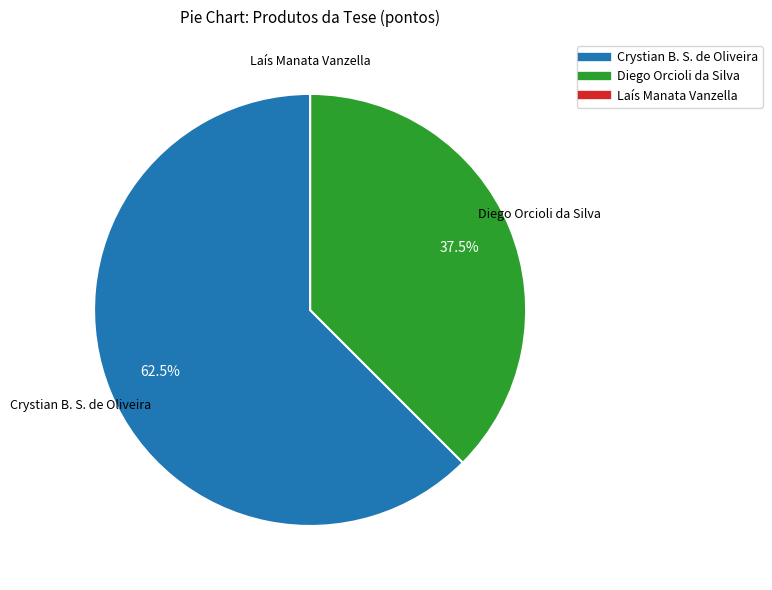

Is there a majority slice in this chart?

Yes